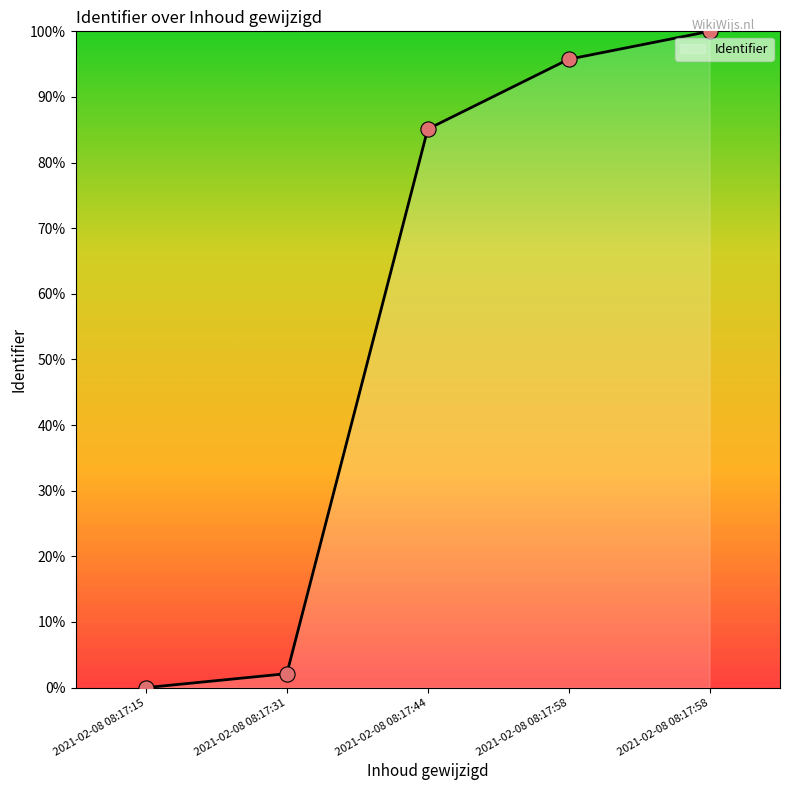

Between 2021-02-08 08:17:58 and 2021-02-08 08:17:58, which is larger?

2021-02-08 08:17:58